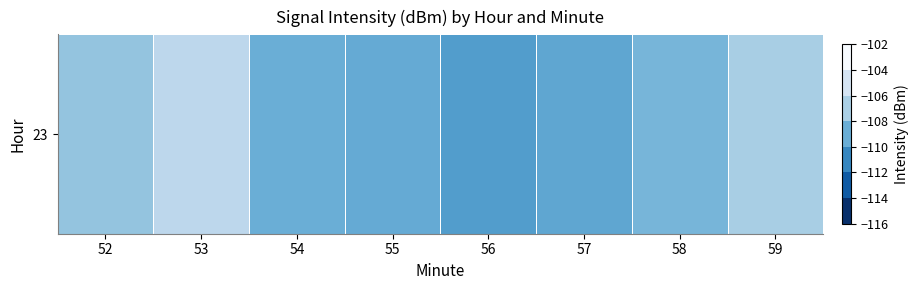

Reading left to right, transcribe all the data shown in this chart.

-107.6	-105.9	-109.0	-109.2	-110.1	-109.5	-108.6	-106.8